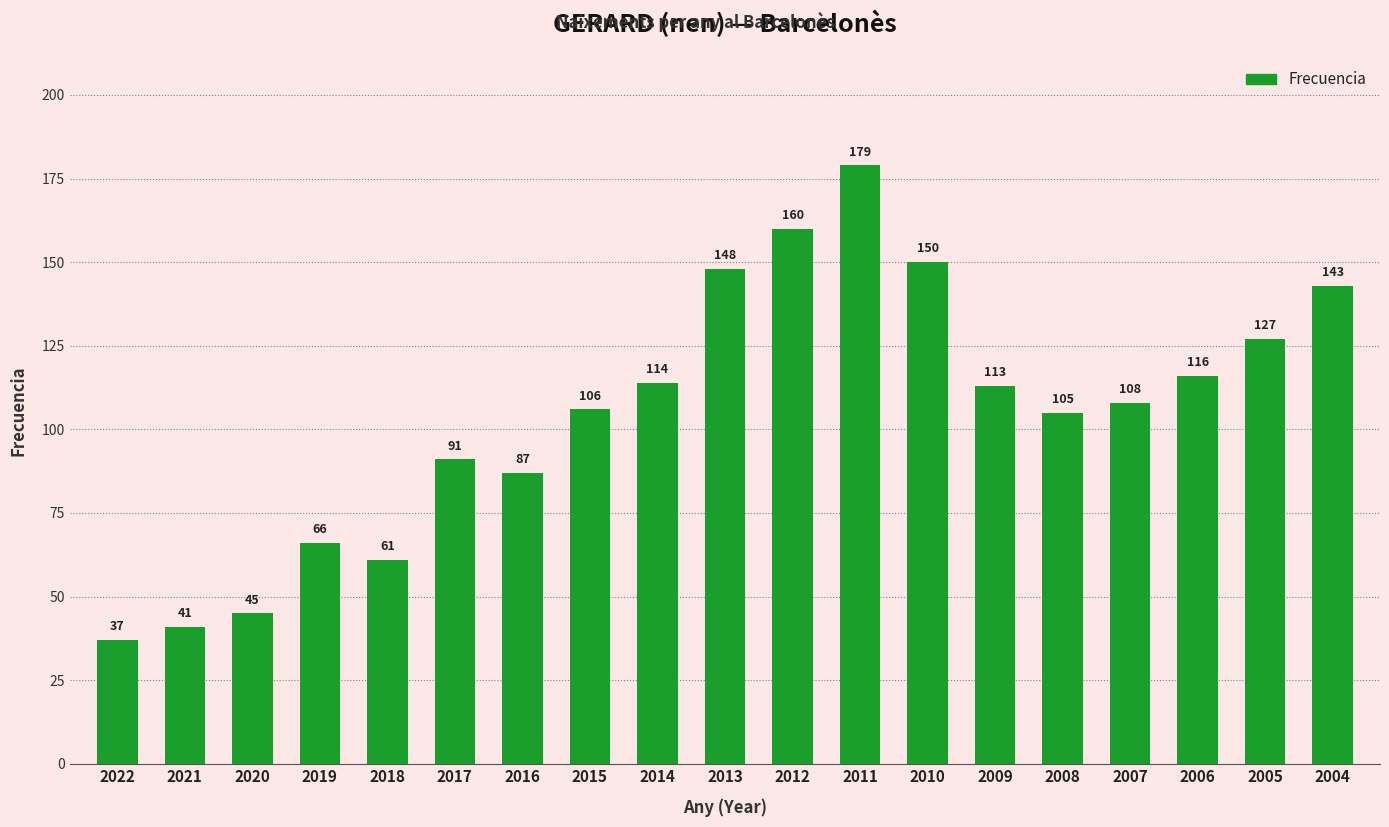

Reading left to right, list all the values displayed in this chart.

37	41	45	66	61	91	87	106	114	148	160	179	150	113	105	108	116	127	143